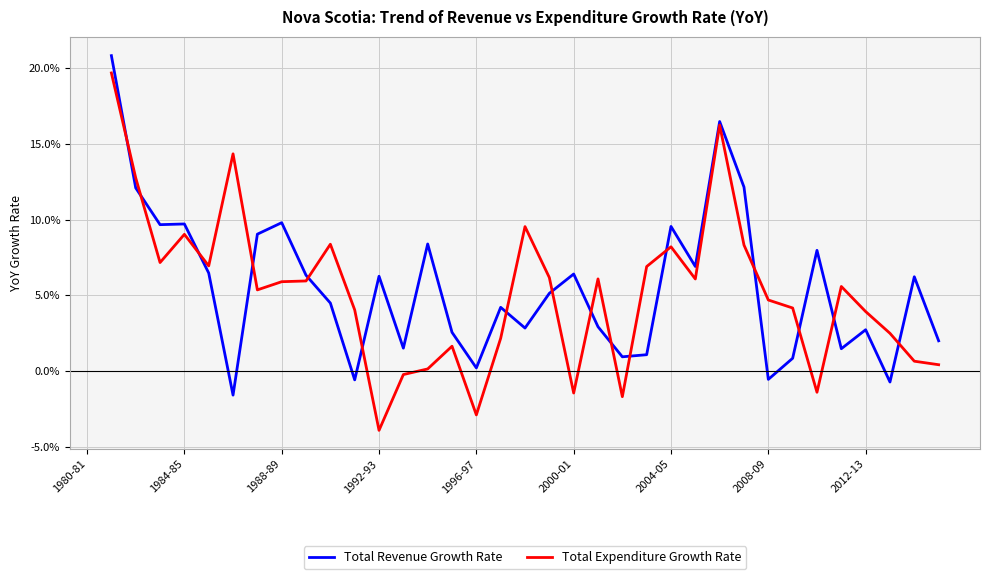

What is the value of the Total Expenditure Growth Rate point at the 32nd from the left?

5.6